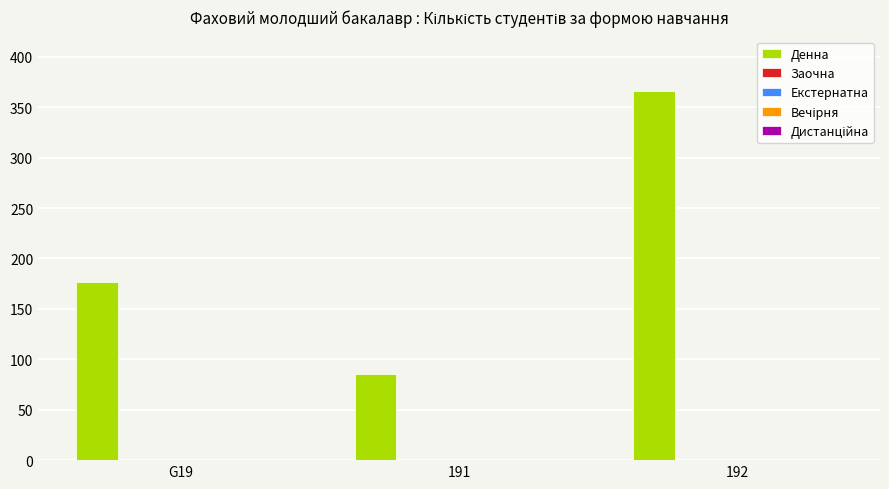

What is the difference between the maximum and minimum values?

281